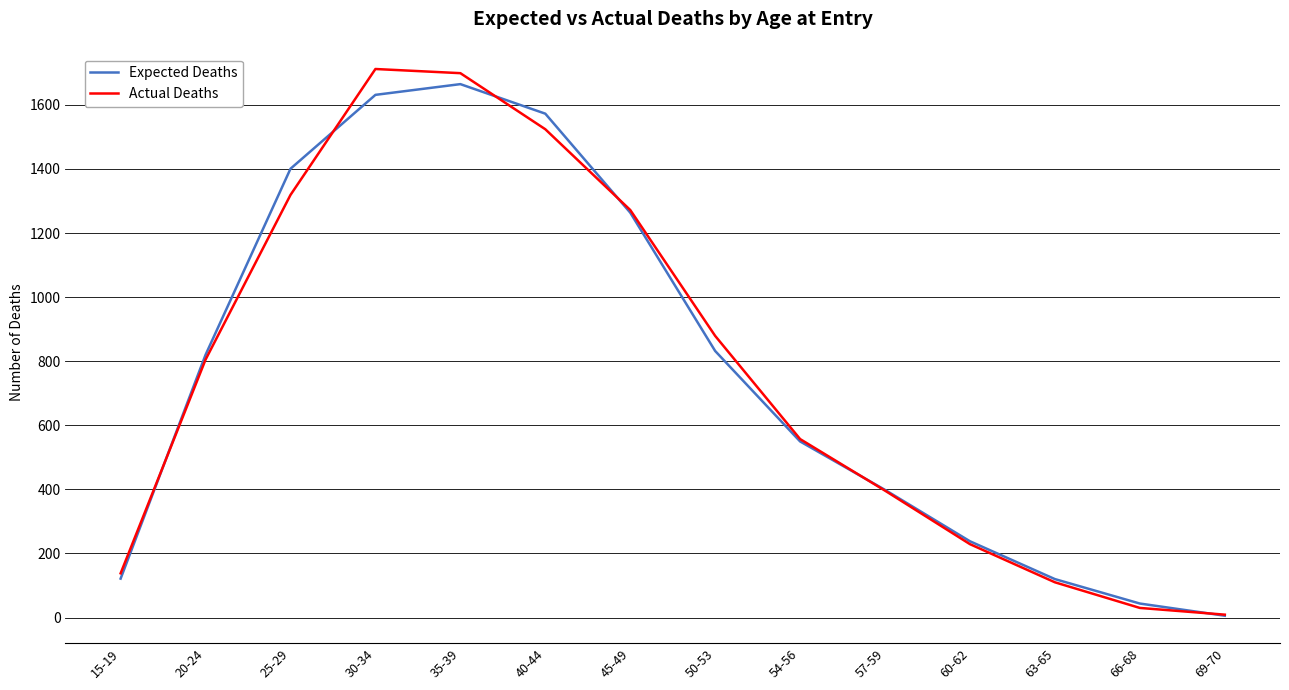

What is the difference between the maximum and minimum values in the Expected Deaths series?

1659.1